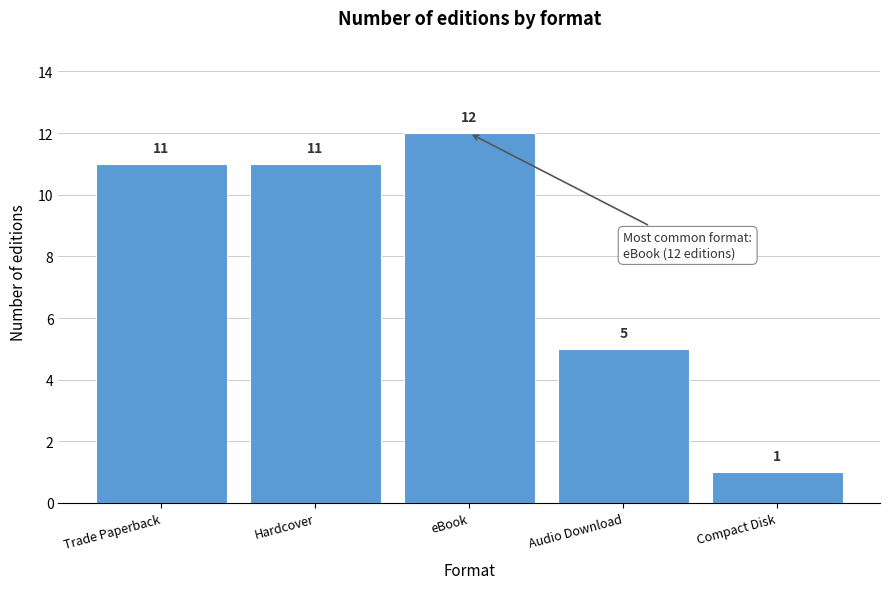

Reading right to left, transcribe all the data shown in this chart.

1	5	12	11	11